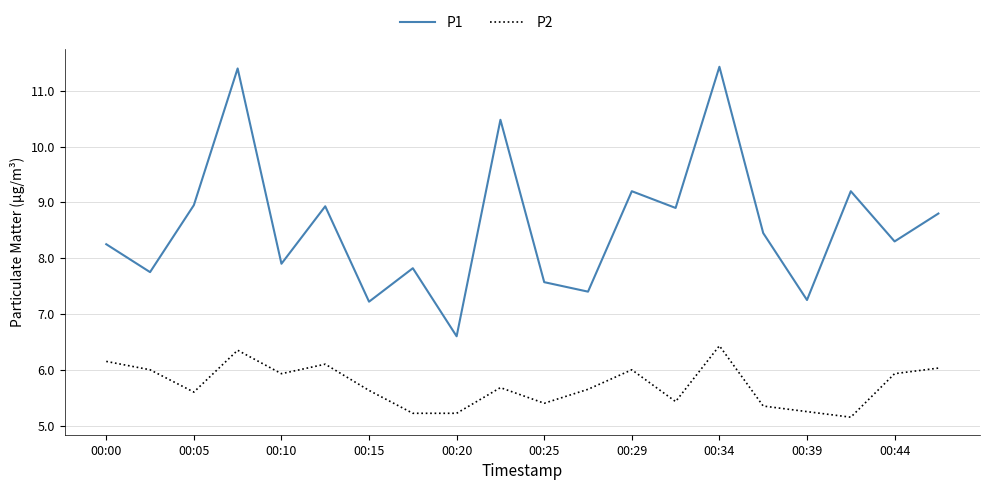

What is the maximum value for P1?

11.4